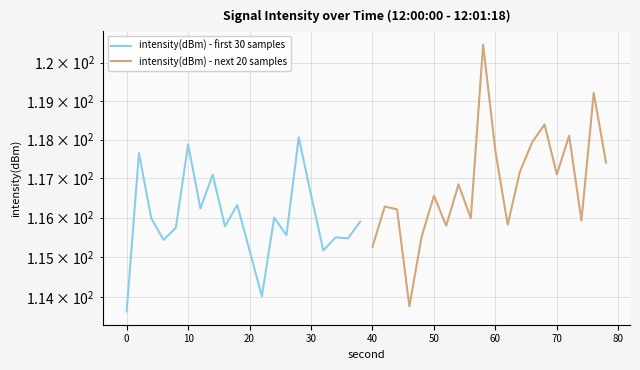

How many lines are shown in the chart?

2